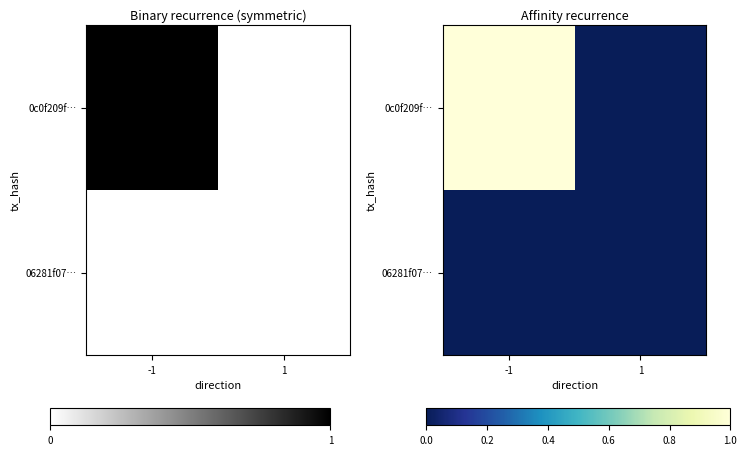

Which category has the lowest value in the 06281f07… series?

-1